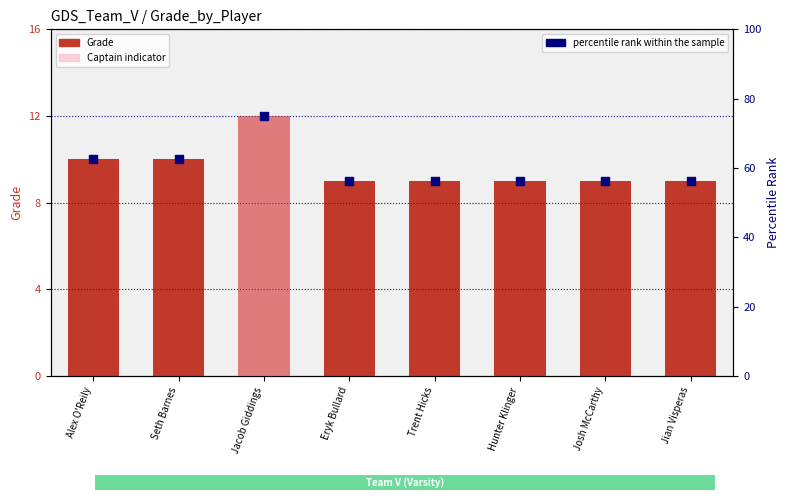

Which series contains the highest Y value?

percentile rank within the sample